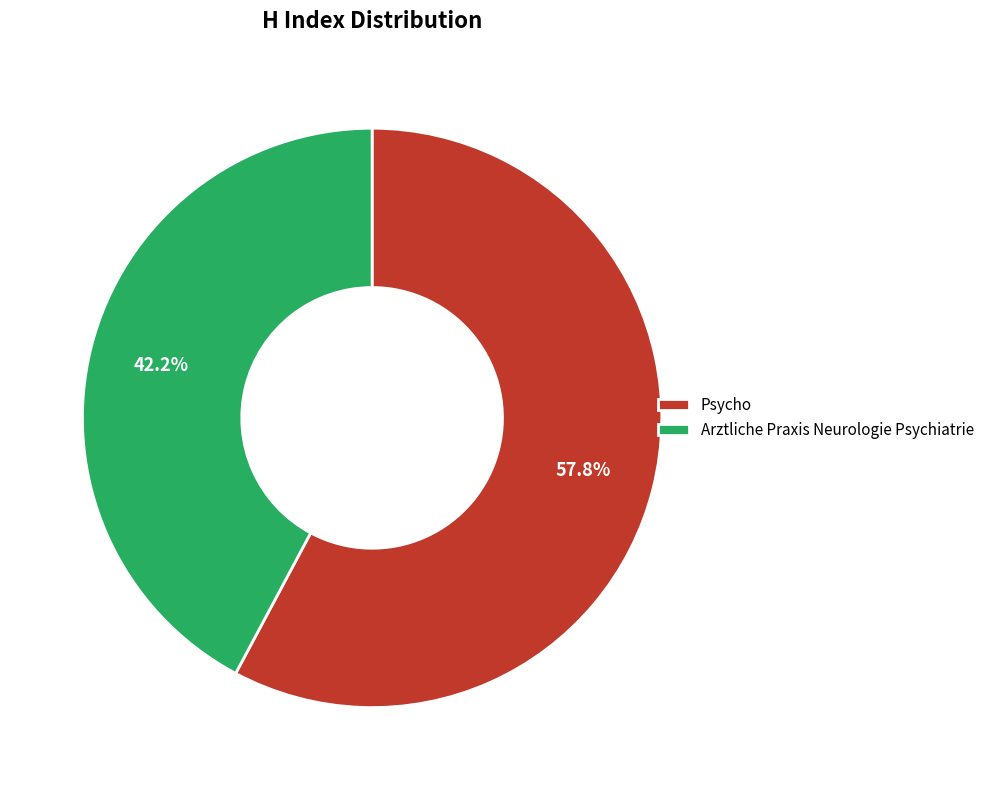

Does Arztliche Praxis Neurologie Psychiatrie represent more than half of the total?

No